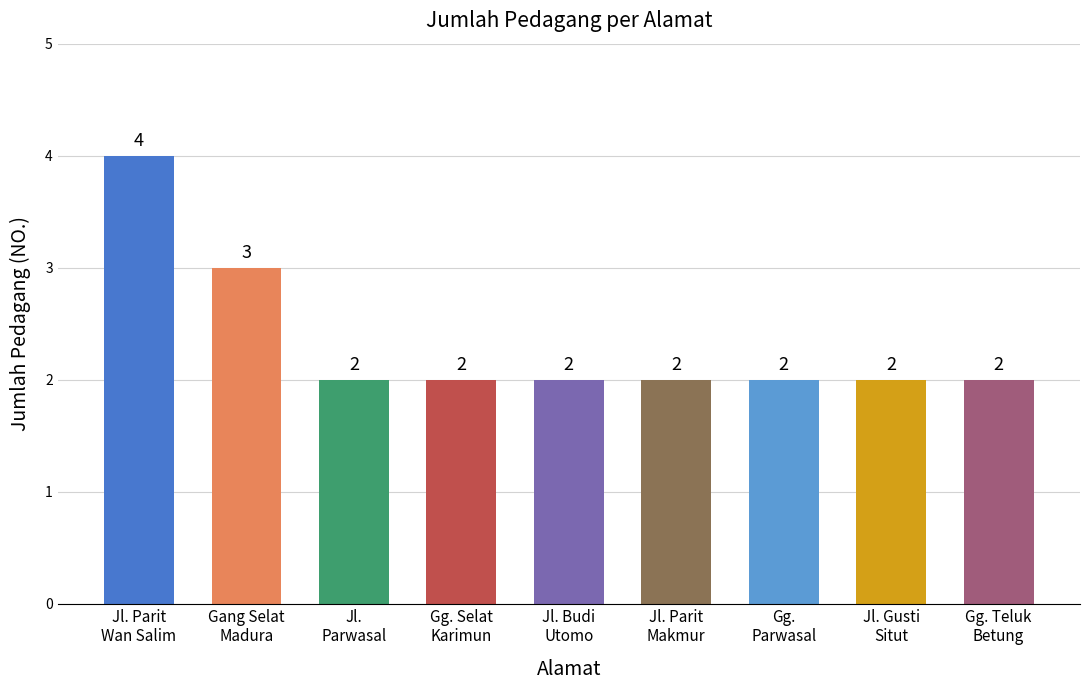

What is the approximate value at Gg.
Parwasal?

2